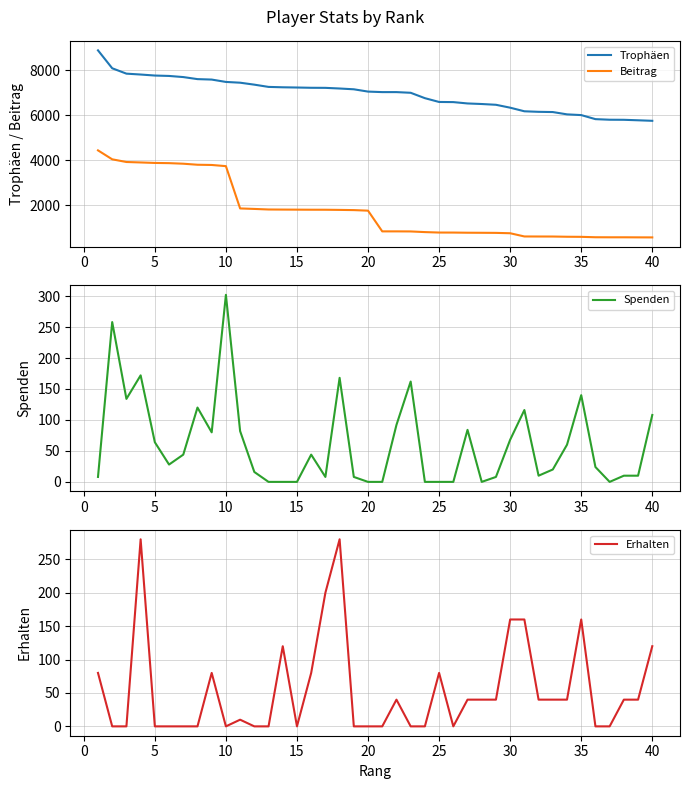

What is the minimum value for Trophäen?

5755